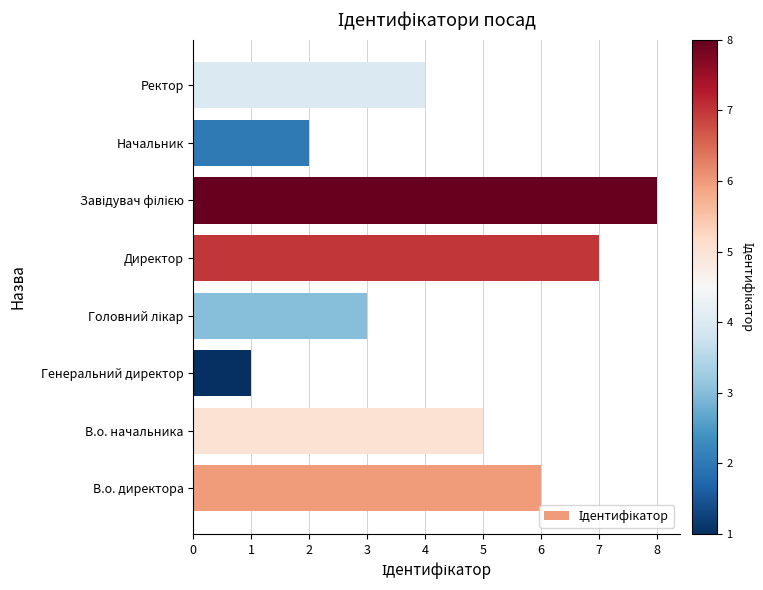

Reading top to bottom, list all the values displayed in this chart.

4	2	8	7	3	1	5	6